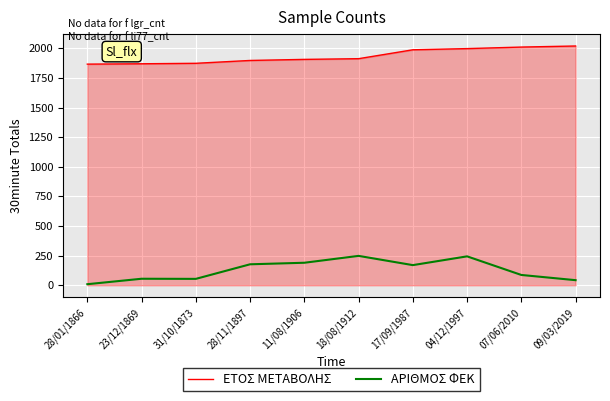

What is the minimum value for ΑΡΙΘΜΟΣ ΦΕΚ?

9